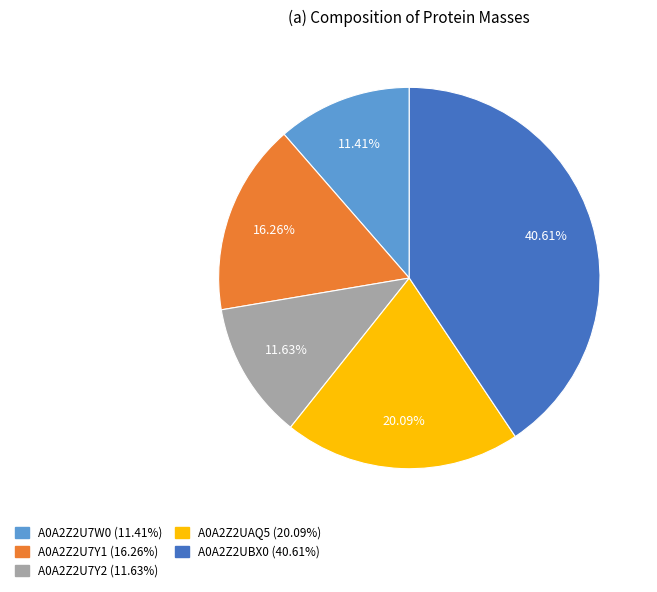

To the nearest percent, what portion does A0A2Z2U7Y1 represent?

16%